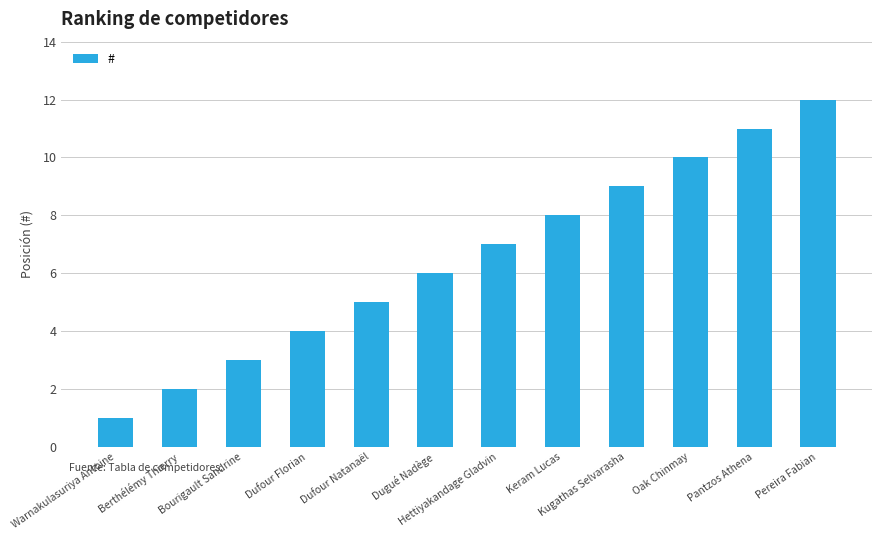

List the labels in order of value, largest first.

Pereira Fabian, Pantzos Athena, Oak Chinmay, Kugathas Selvarasha, Keram Lucas, Hettiyakandage Gladvin, Dugué Nadège, Dufour Natanaël, Dufour Florian, Bourigault Sandrine, Berthélémy Thierry, Warnakulasuriya Antoine